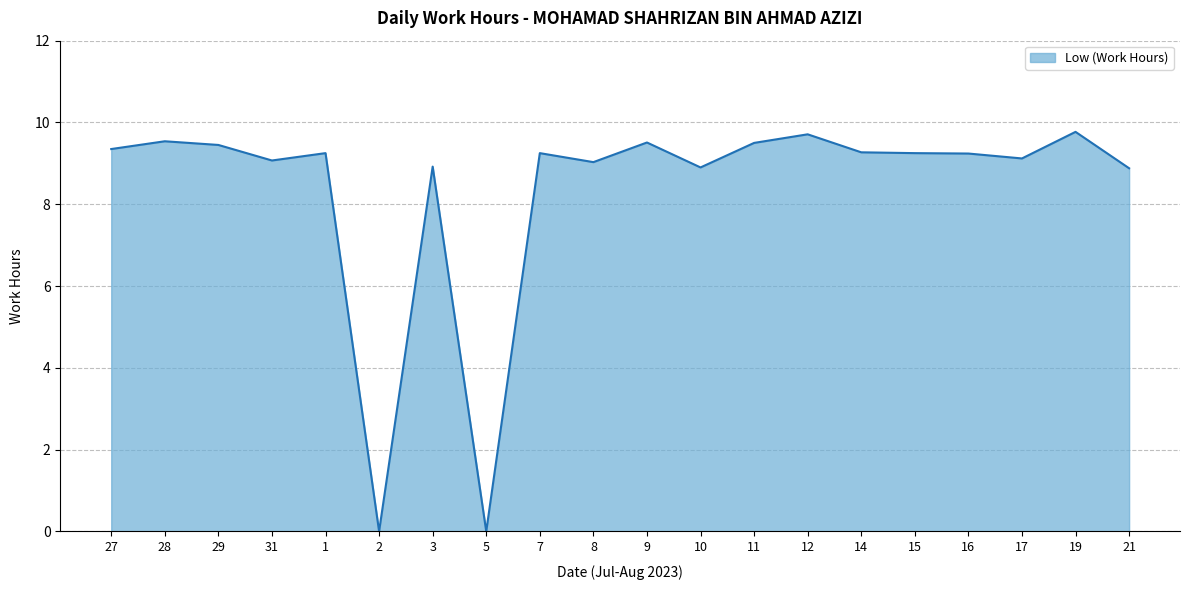

What is the maximum value shown in the chart?

9.8